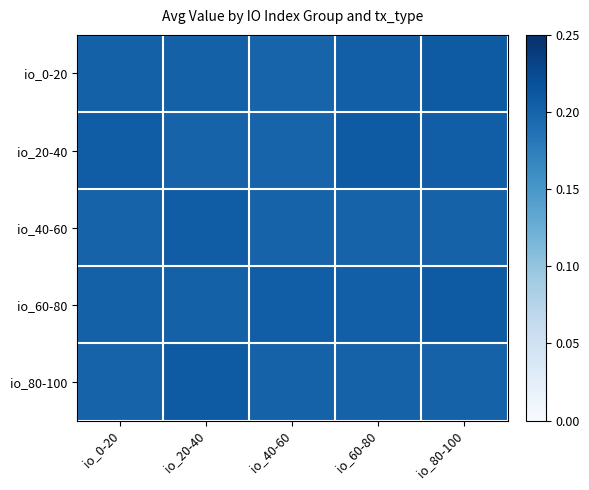

At io_80-100, list the series in order from largest to smallest.

io_60-80, io_0-20, io_20-40, io_40-60, io_80-100